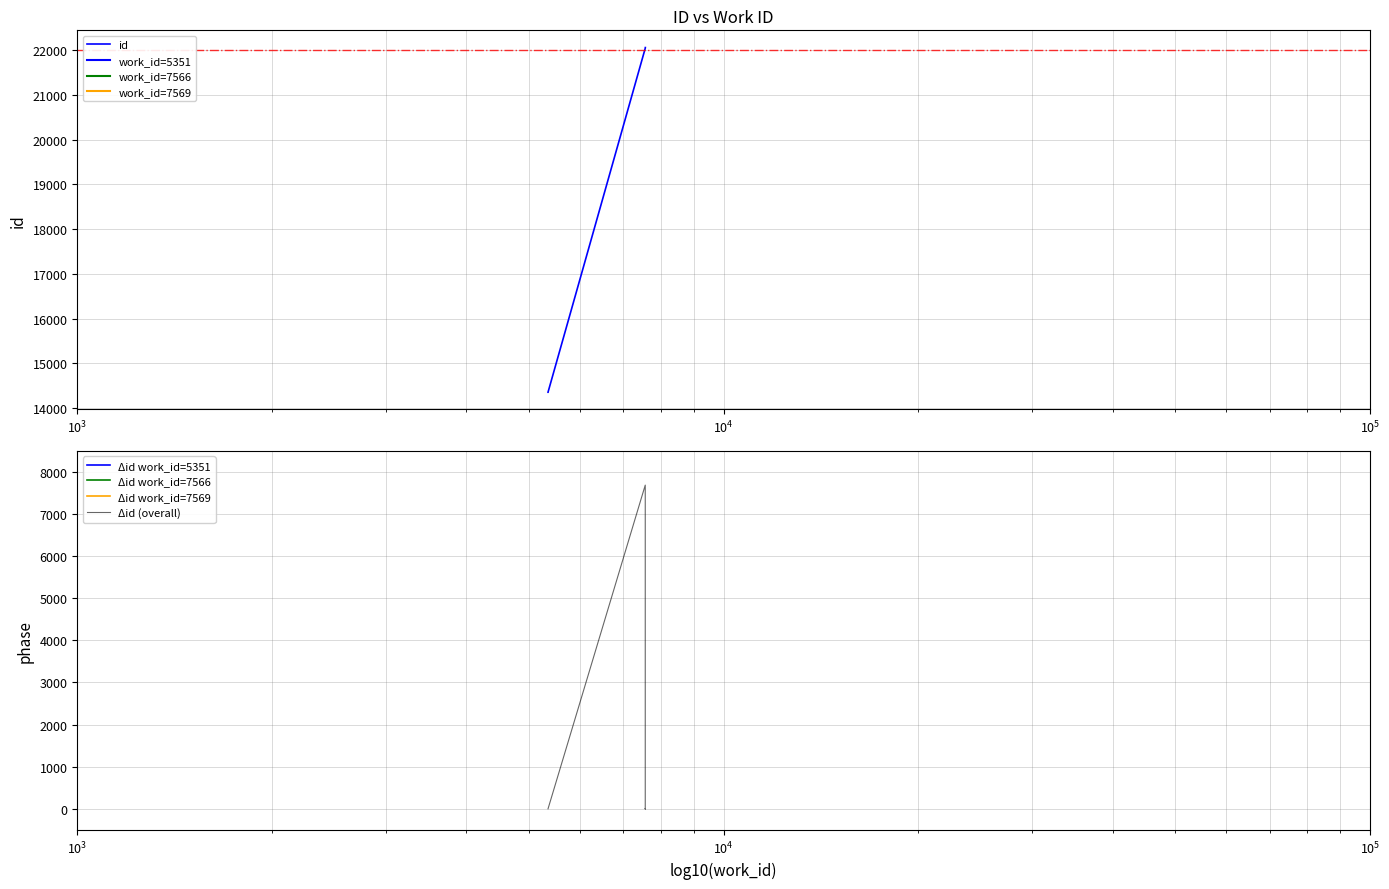

What is the sum of all values?

205077